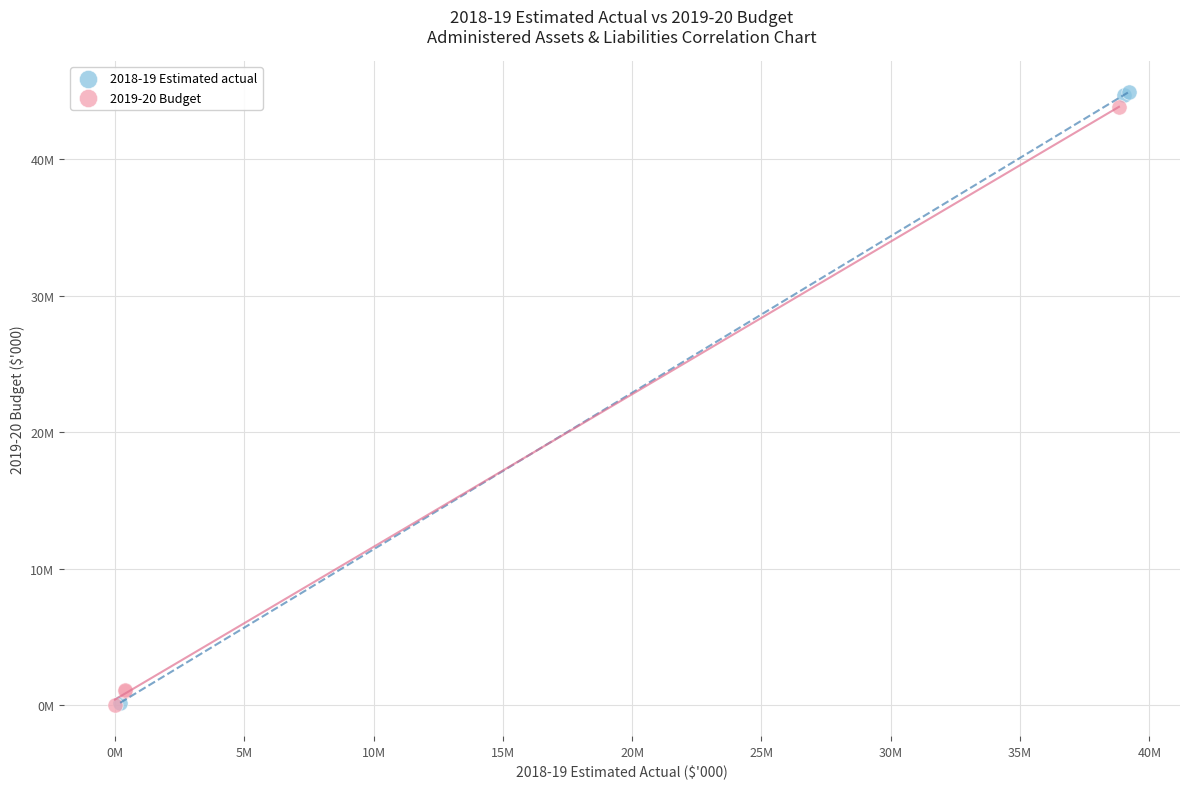

What are all the series names shown in the legend?

2018-19 Estimated actual, 2019-20 Budget